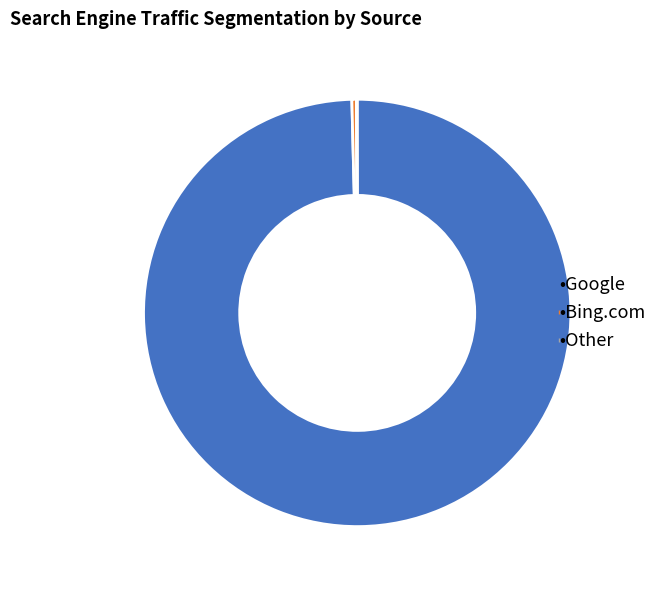

Does any single category account for the majority?

Yes